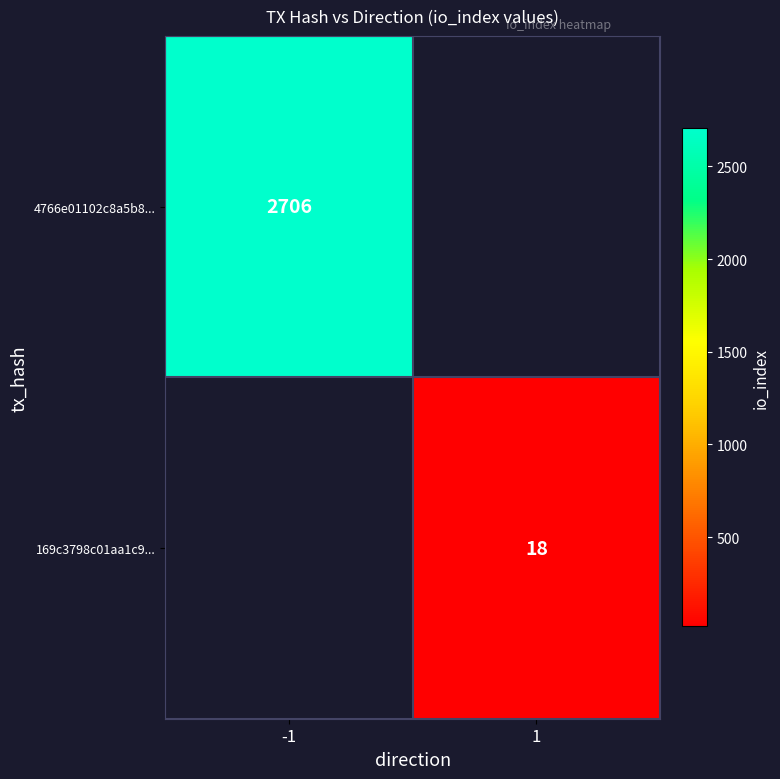

The 4766e01102c8a5b8... series shows 2706 at -1. True or false?

True